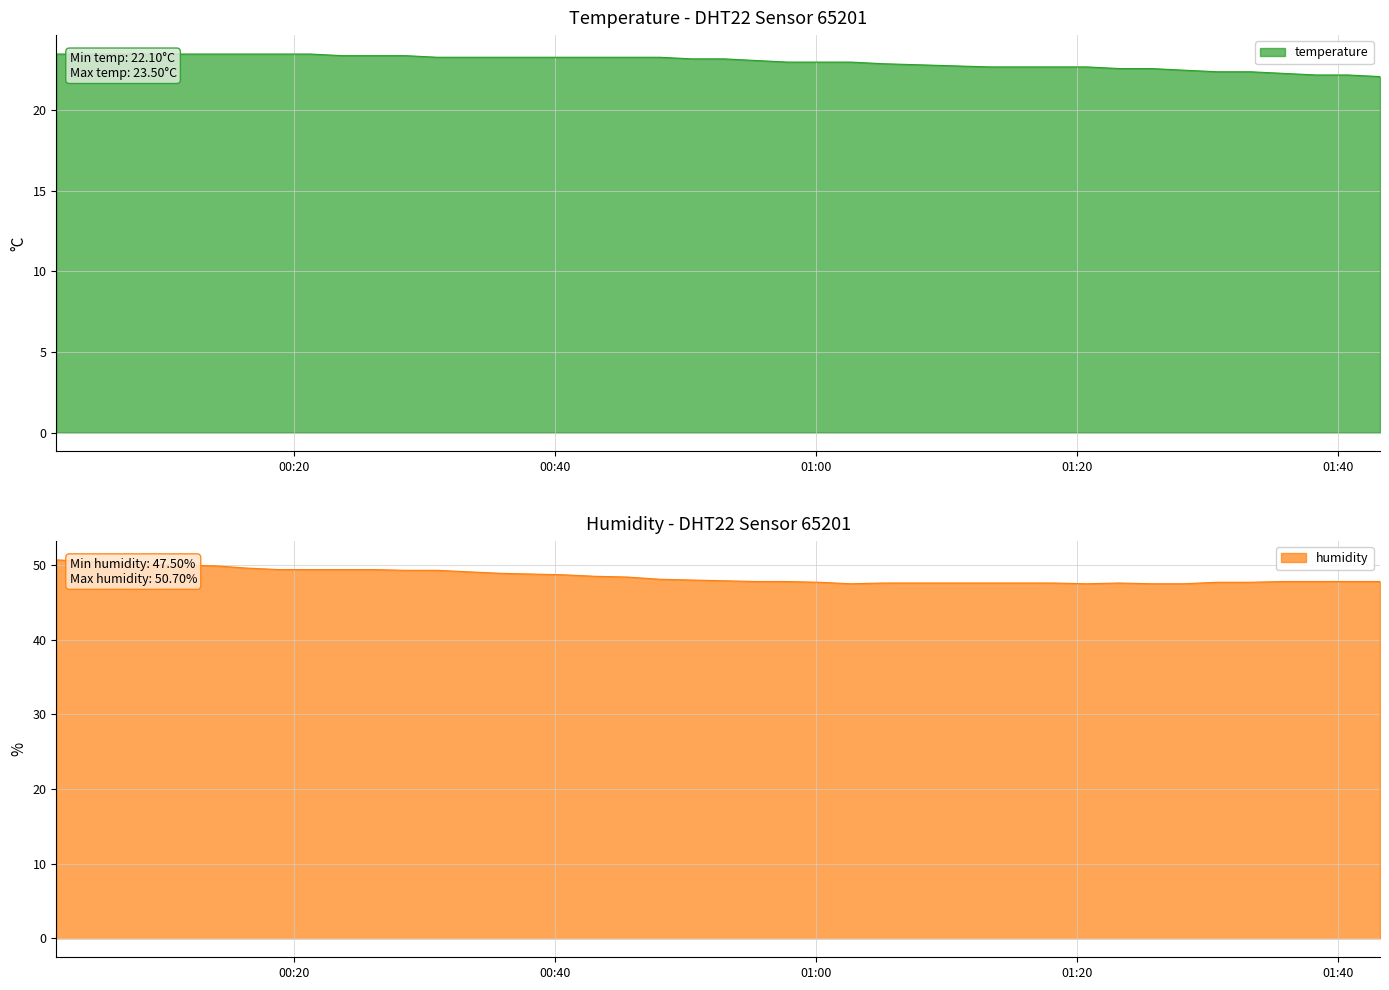

What is the sum of all temperature values?

921.6